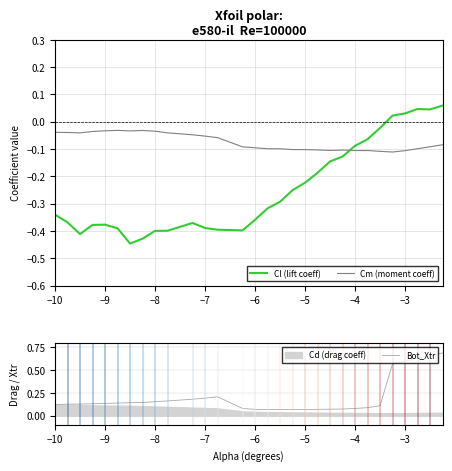

What is the average value of the Cm (moment coeff) series?

-0.1